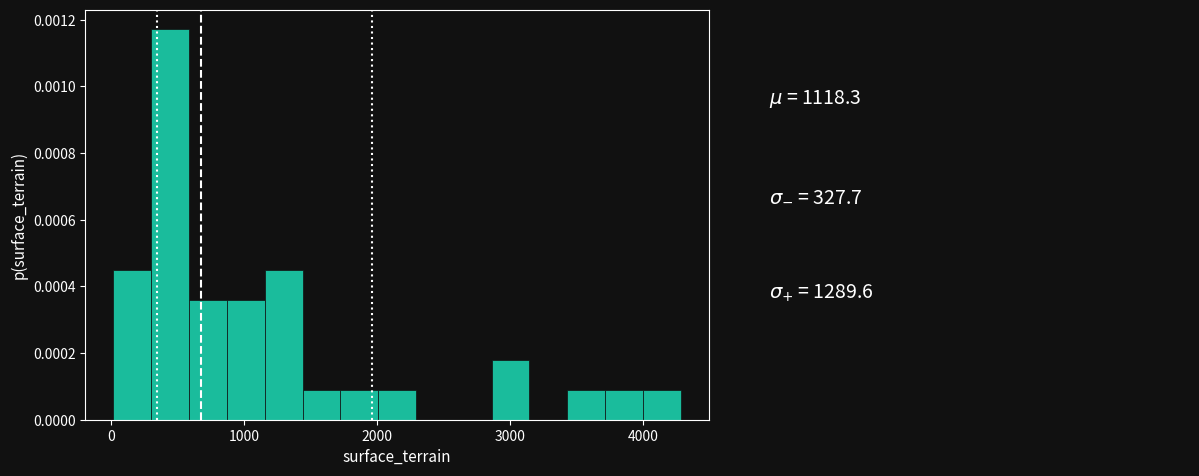

Around what value on the x-axis is the tallest bar? Give the approximate position of its centre, as read against the axis.

400